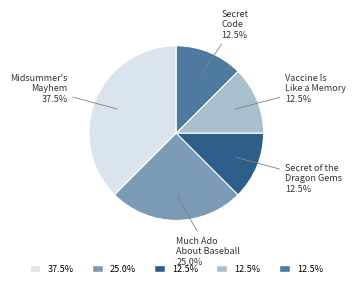

Does any single category account for the majority?

No